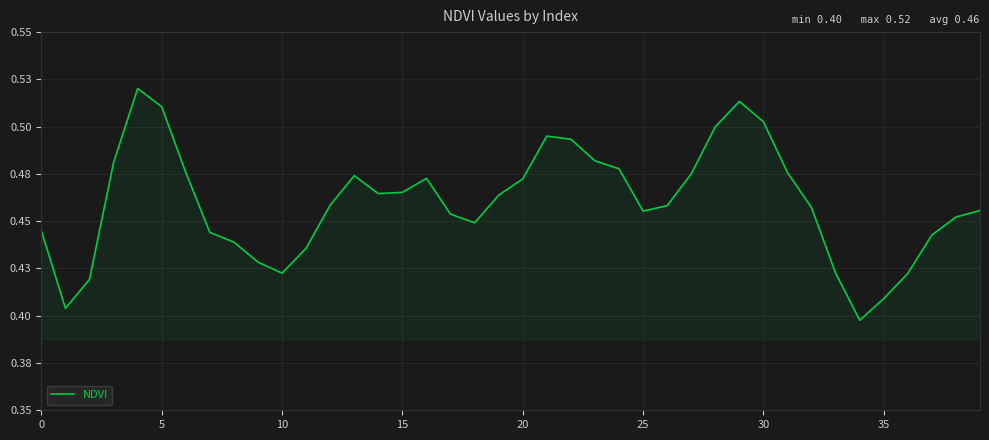

What is the average value?

0.5